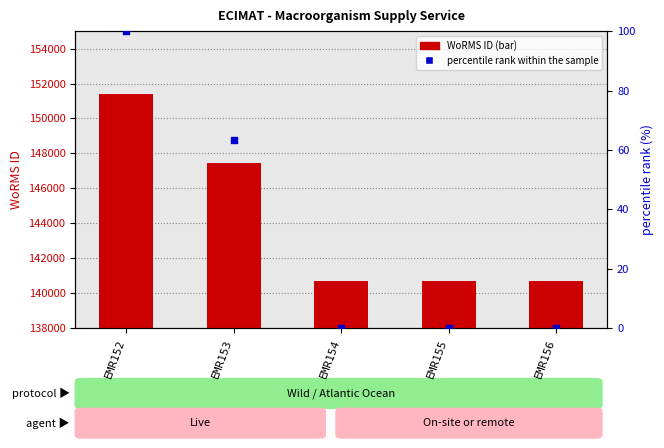

At which category is the sum across all series the highest?

EMR152